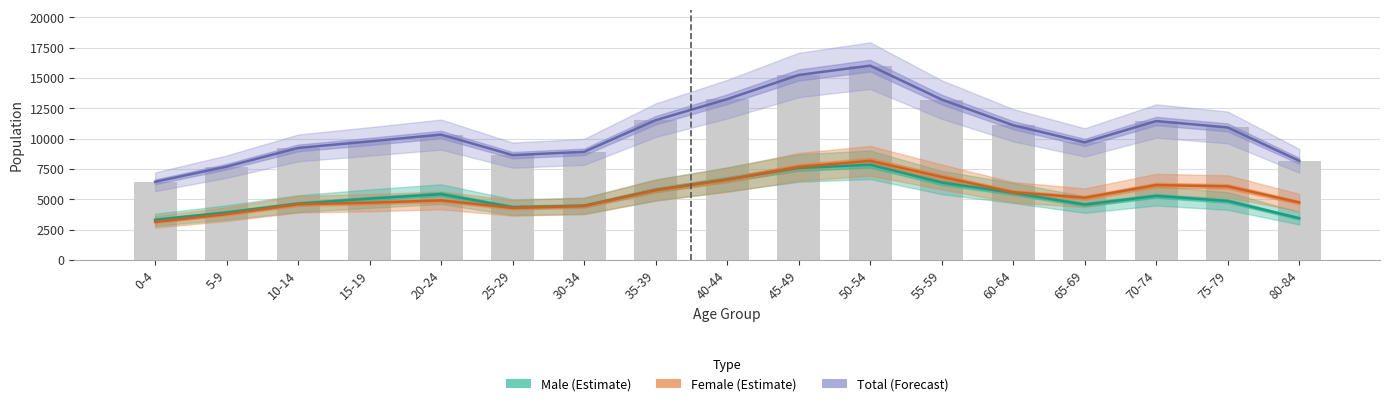

Reading left to right, extract all data points from this chart.

Male (Estimate): 3309	3914	4639	5051	5421	4347	4464	5765	6640	7578	7845	6379	5523	4566	5277	4860	3436
Female (Estimate): 3131	3776	4592	4718	4910	4291	4446	5754	6611	7667	8170	6839	5581	5125	6171	6062	4736
Total (Forecast): 6440	7690	9231	9769	10331	8638	8910	11519	13251	15245	16015	13218	11104	9691	11448	10922	8172
Total: 6440	7690	9231	9769	10331	8638	8910	11519	13251	15245	16015	13218	11104	9691	11448	10922	8172